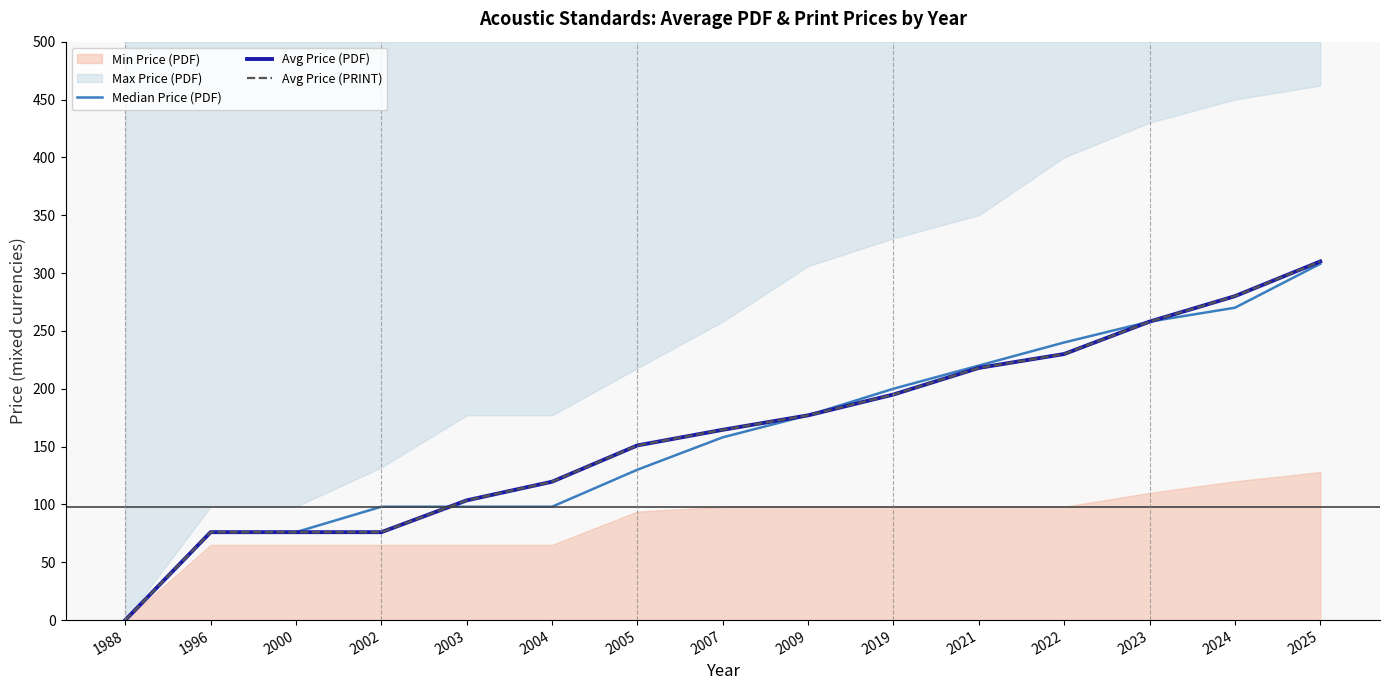

How many positive values does the Median Price (PDF) series have?

14